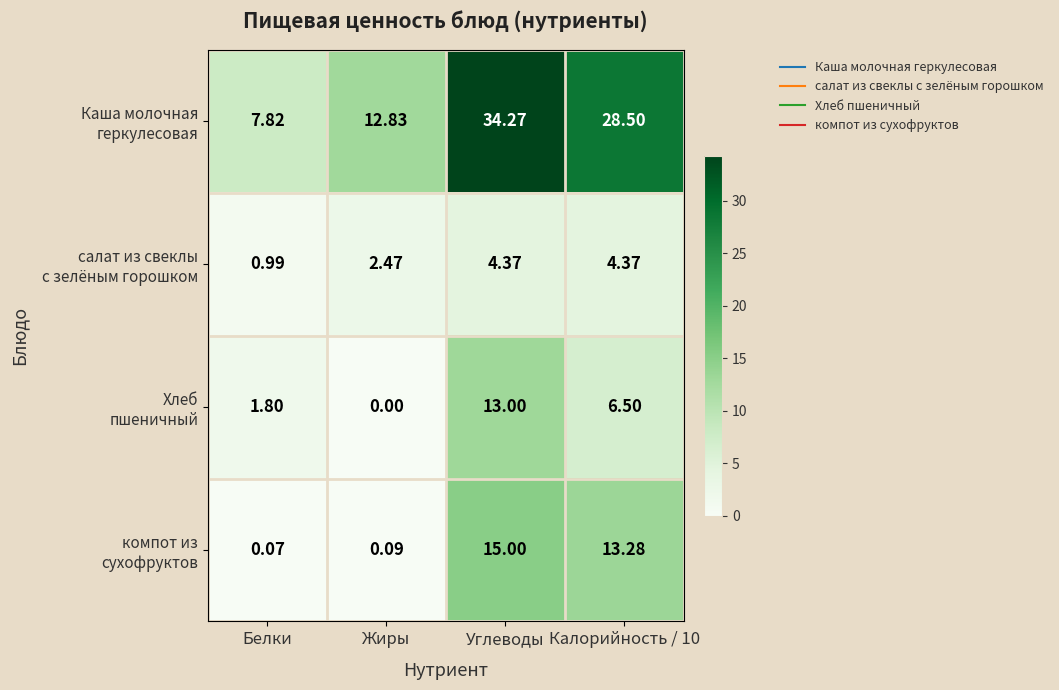

Count the number of categories in the chart.

4